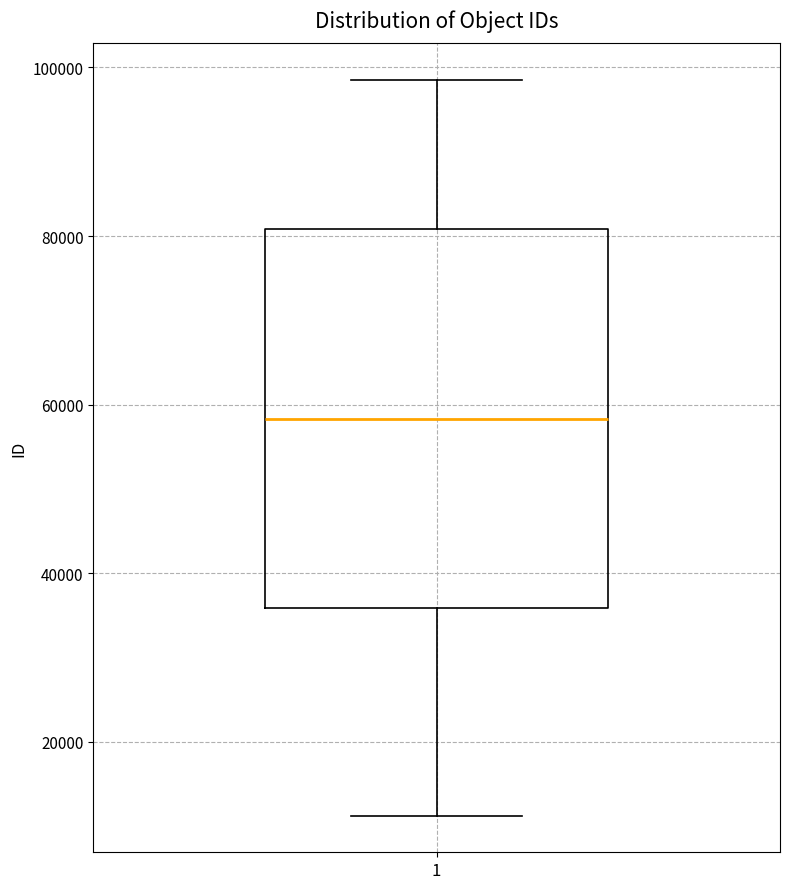

Transcribe this box plot: give where the median line is, the range the box spans, and where the two whiskers end, as read against the y-axis. The values are not printed on the chart, so give them approximately, as read against the axis.

median 58000, box 36000 to 80000, whiskers 12000 to 98000